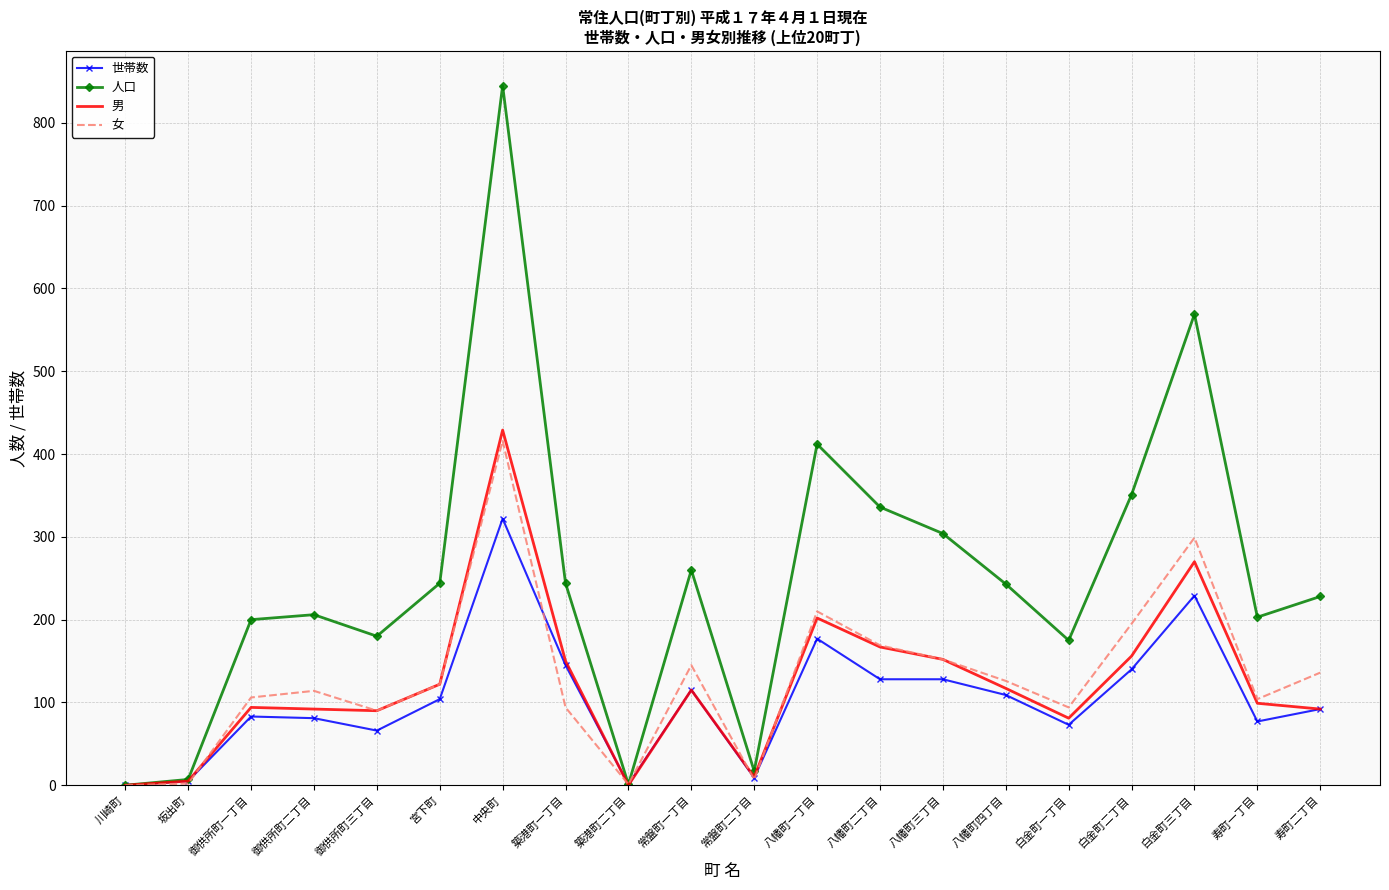

What is the greatest value displayed?

845